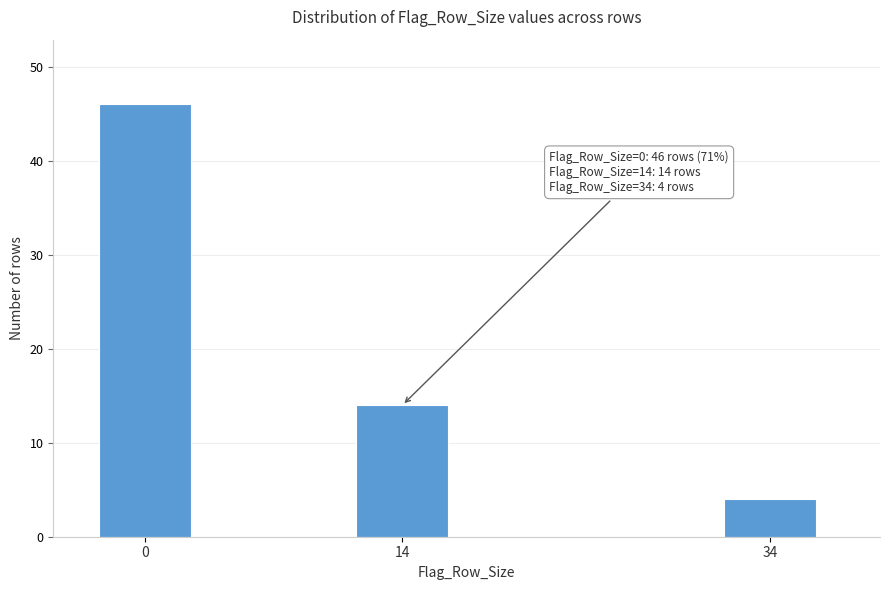

Reading right to left, what are all the values shown in this chart?

4	14	46